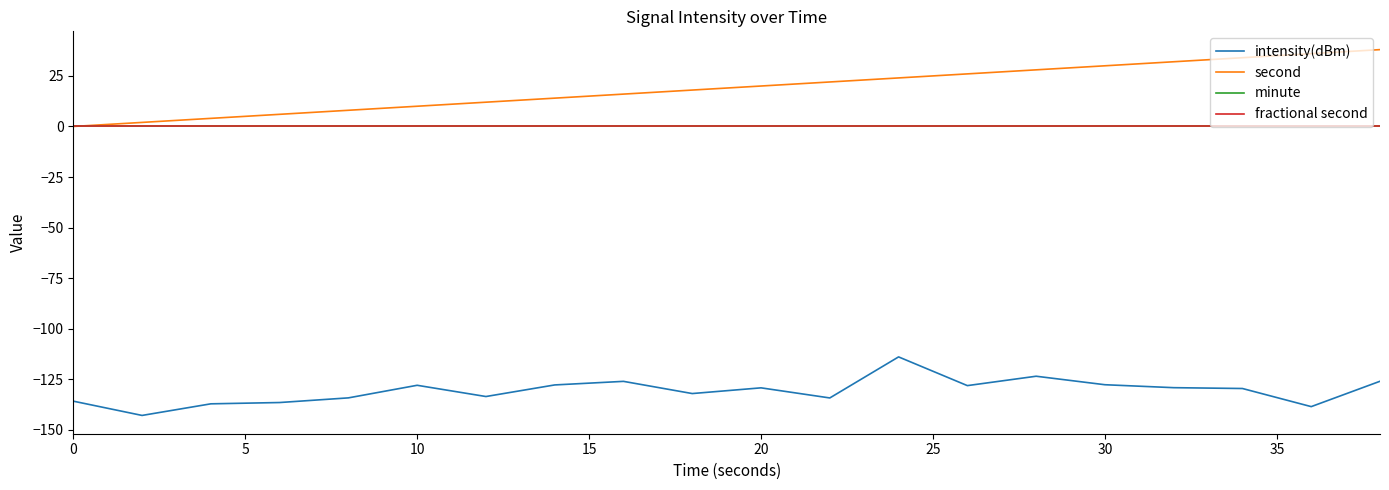

Rank the series by their maximum value, from highest to lowest.

second, minute, fractional second, intensity(dBm)